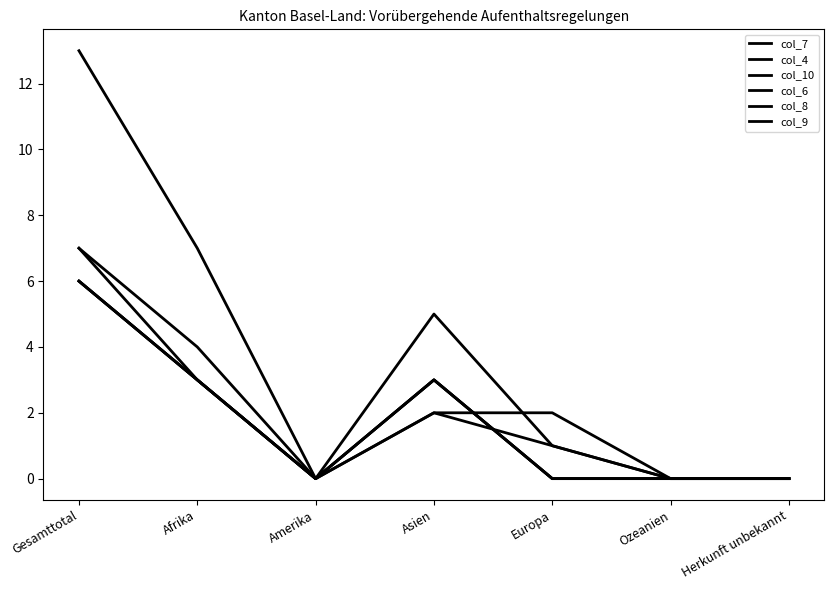

Between Afrika and Europa, which series saw the biggest shift?

col_7